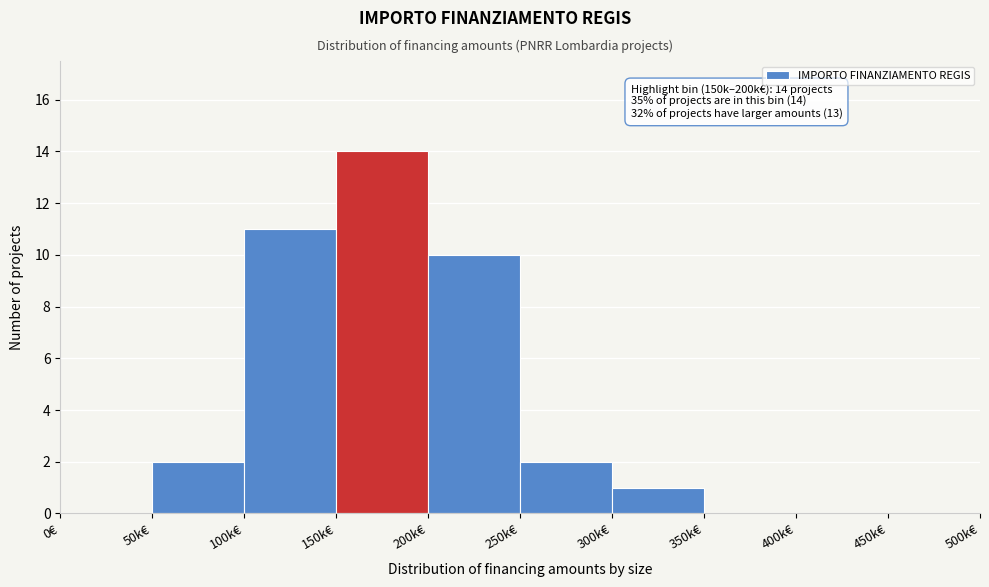

Reading right to left, extract all data points from this chart.

450k€=0	400k€=0	350k€=0	300k€=1	250k€=2	200k€=10	150k€=14	100k€=11	50k€=2	0€=0